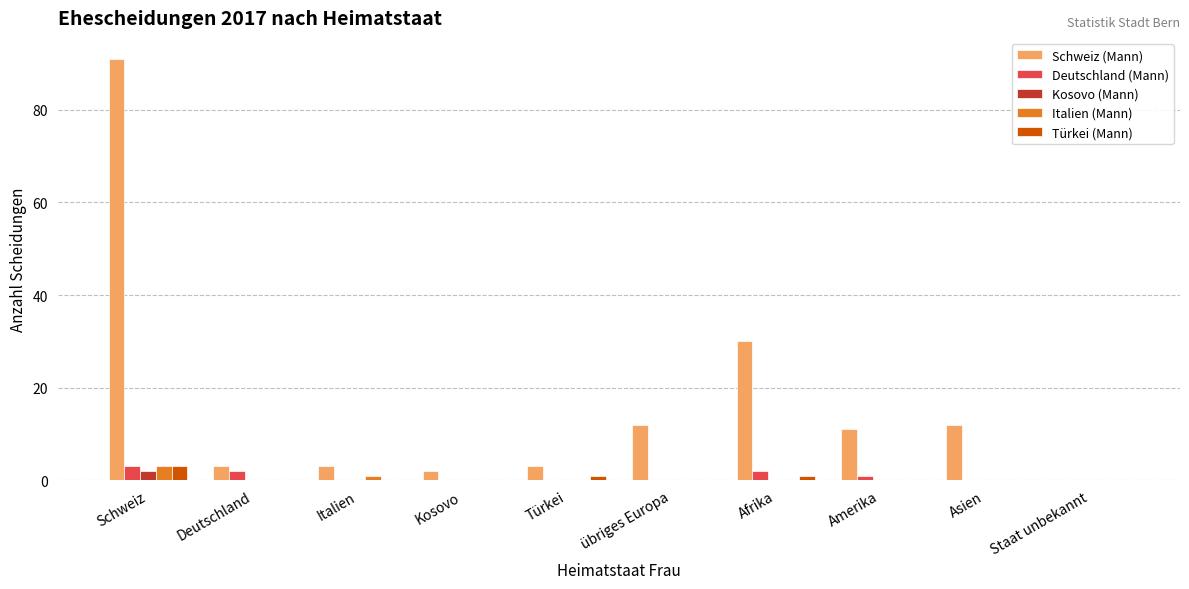

Are the bars horizontal?

No